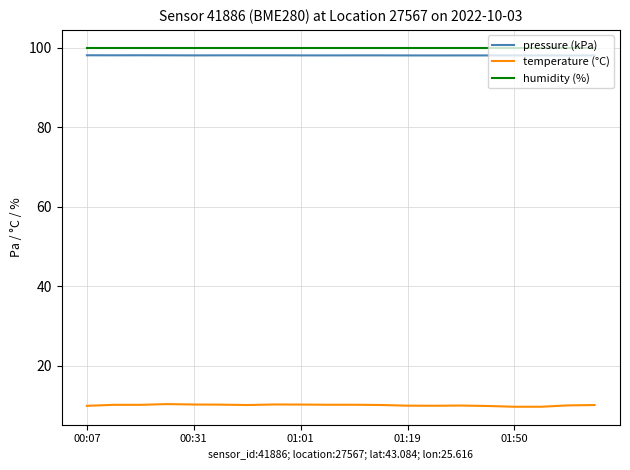

True or false: pressure (kPa) and temperature (°C) intersect in this chart.

False